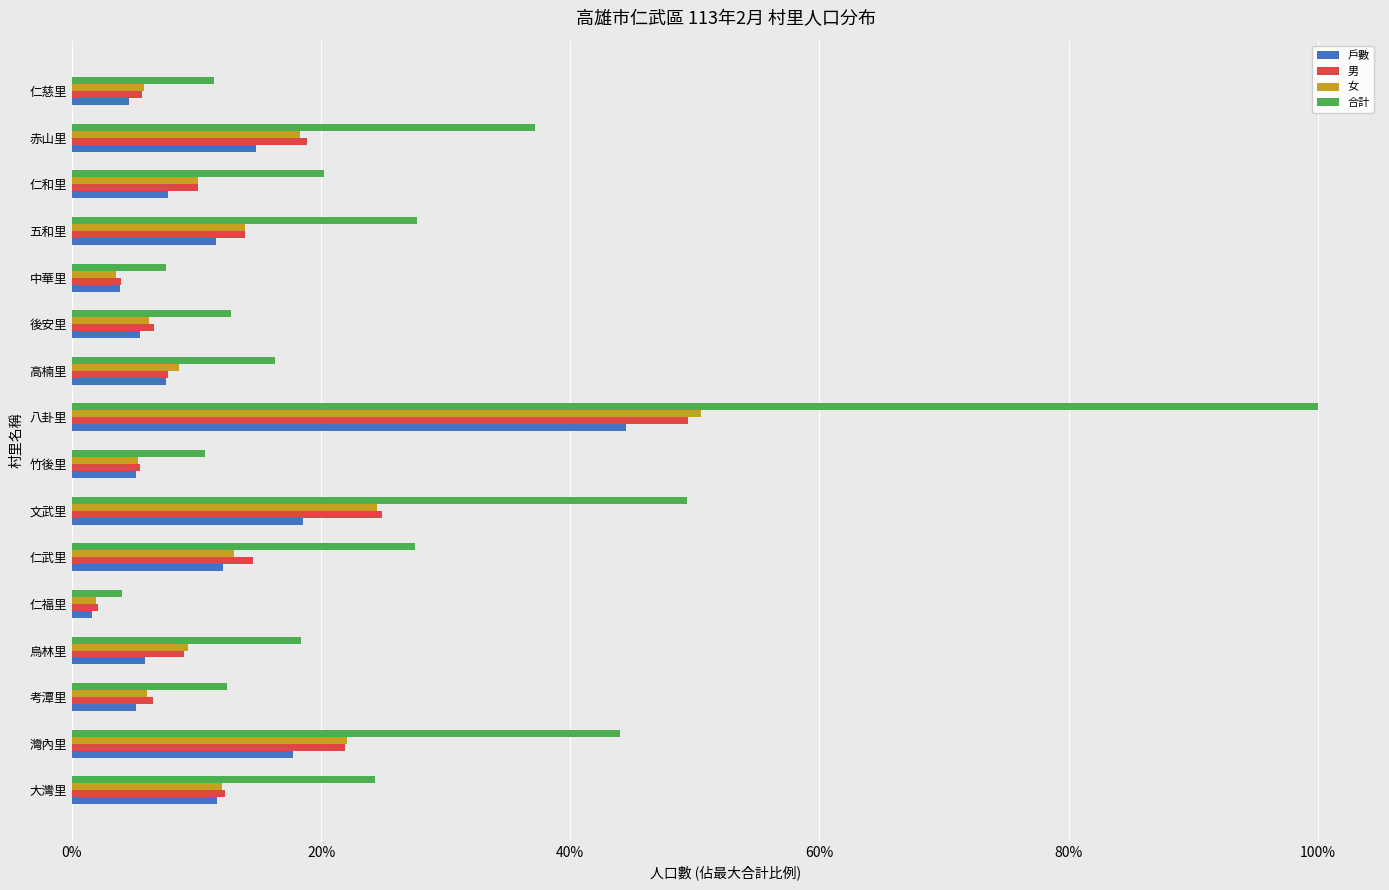

Reading left to right, extract all data points from this chart.

戶數: 0.1	0.2	0.1	0.1	0.0	0.1	0.2	0.1	0.4	0.1	0.1	0.0	0.1	0.1	0.1	0.0
男: 0.1	0.2	0.1	0.1	0.0	0.1	0.2	0.1	0.5	0.1	0.1	0.0	0.1	0.1	0.2	0.1
女: 0.1	0.2	0.1	0.1	0.0	0.1	0.2	0.1	0.5	0.1	0.1	0.0	0.1	0.1	0.2	0.1
合計: 0.2	0.4	0.1	0.2	0.0	0.3	0.5	0.1	1.0	0.2	0.1	0.1	0.3	0.2	0.4	0.1